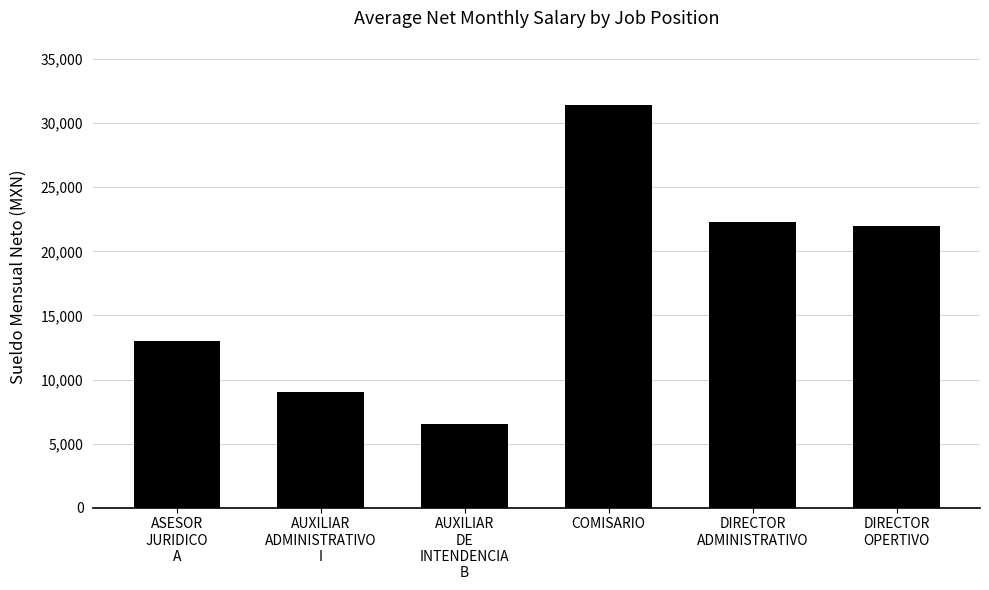

How many data points are less than 21963?

3